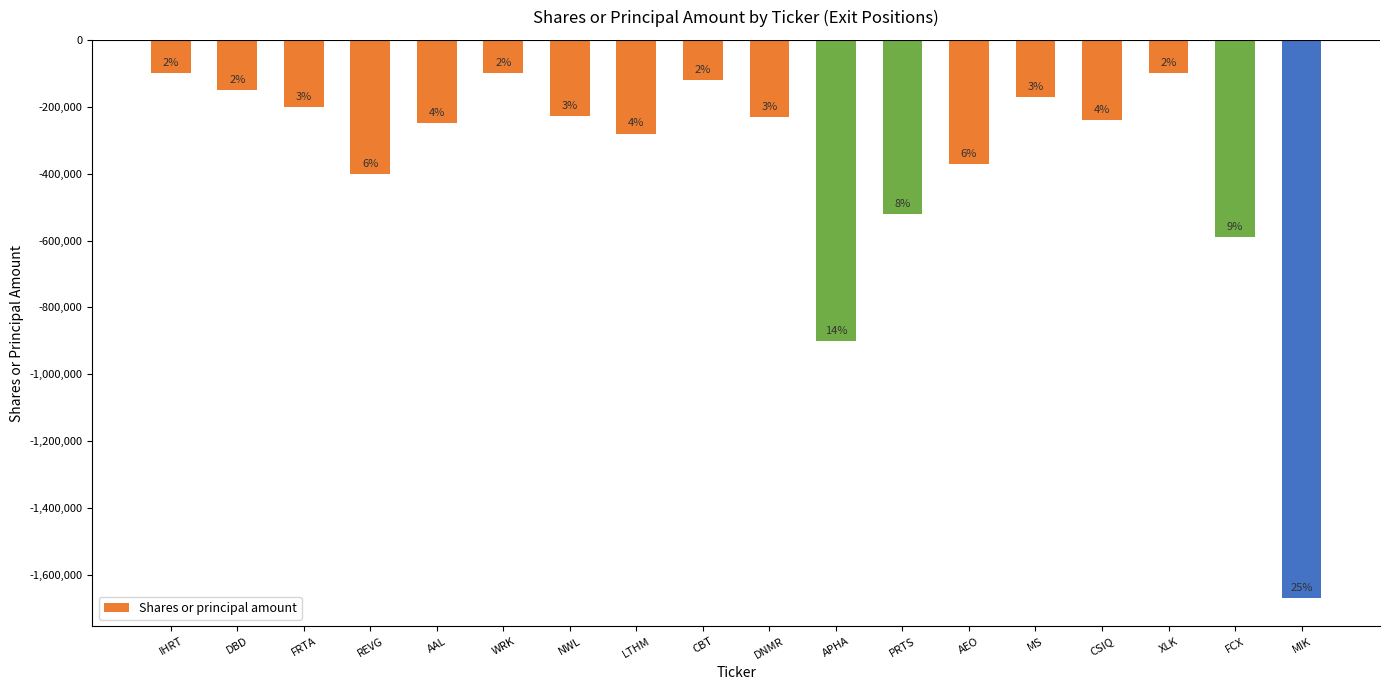

How many bars are there in total?

18